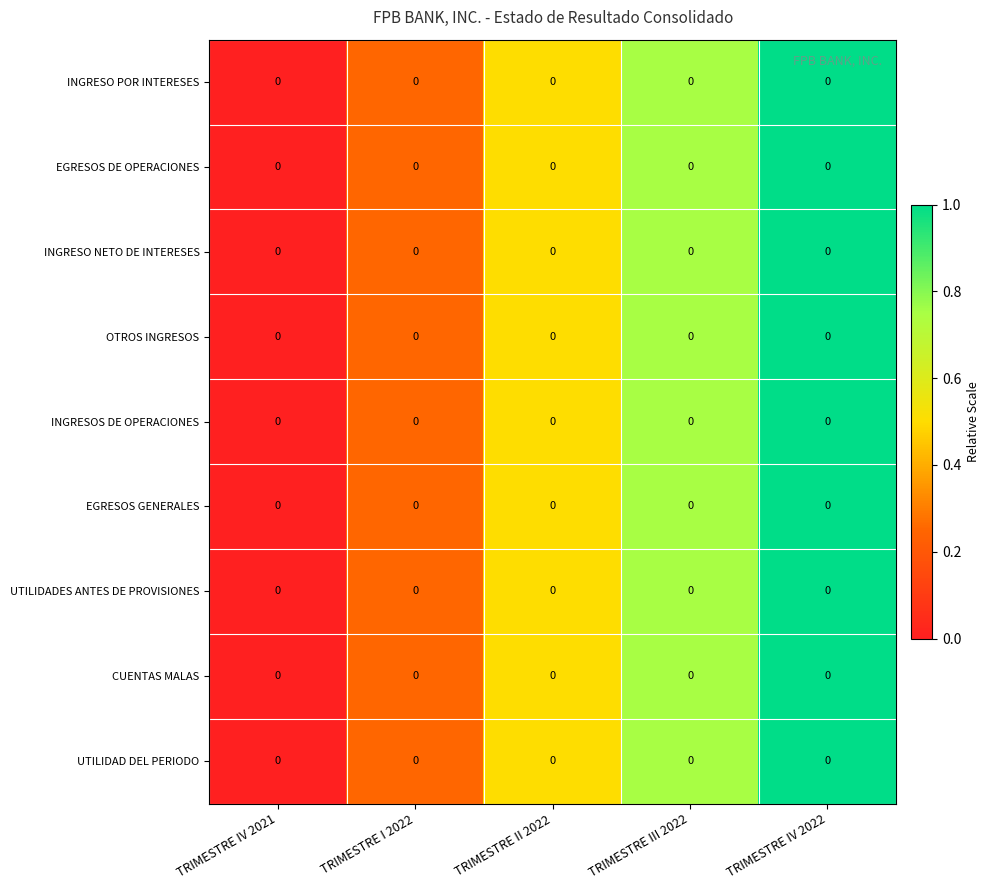

Is it true that INGRESOS DE OPERACIONES equals 0.9 at TRIMESTRE II 2022?

False